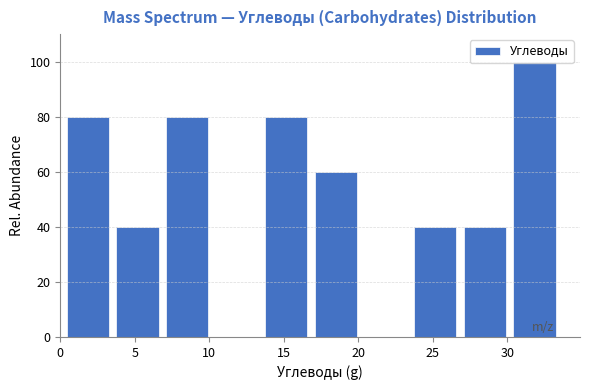

Which range on the x-axis has the tallest bar?

30.0 to 33.5